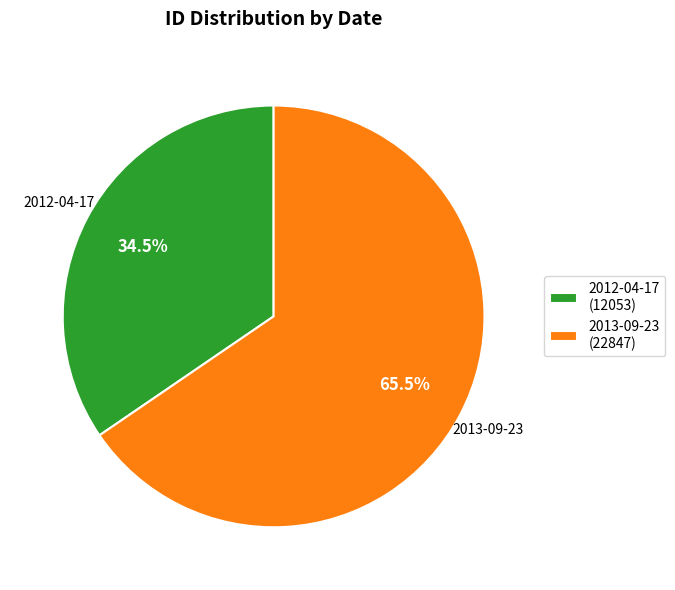

What is the total percentage of 2013-09-23 and 2012-04-17?

100.0%